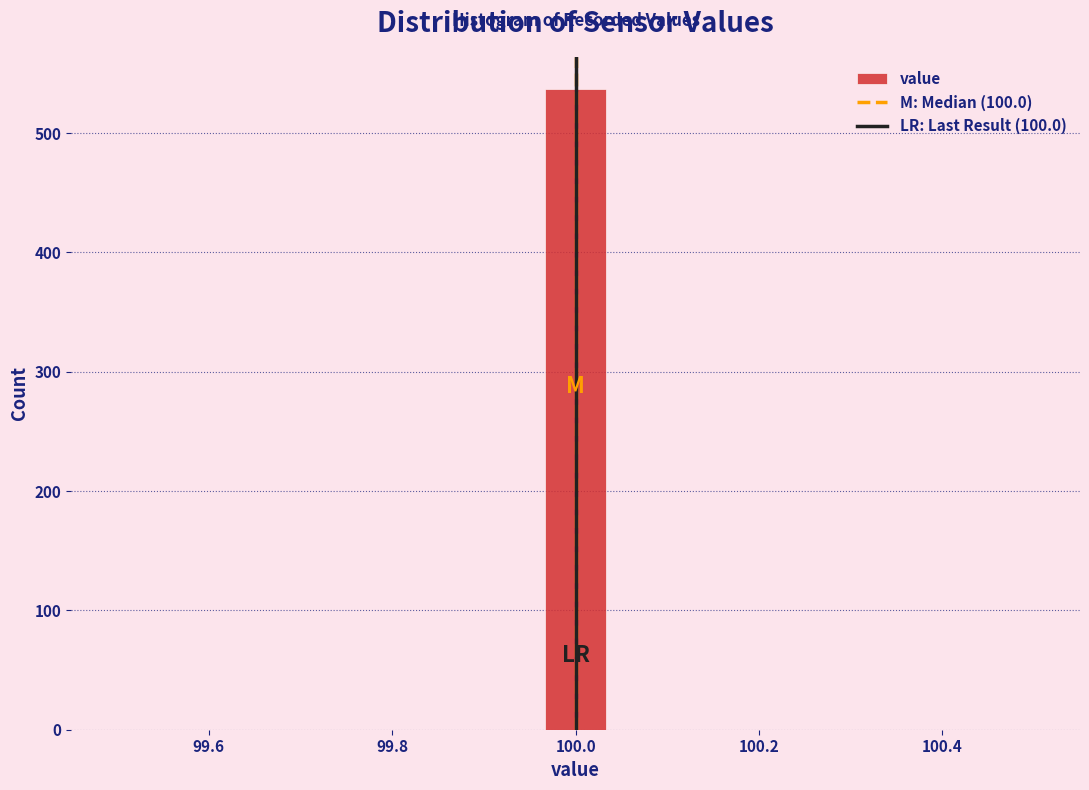

Read against the x-axis, roughly where is the centre of the tallest bar?

100.00